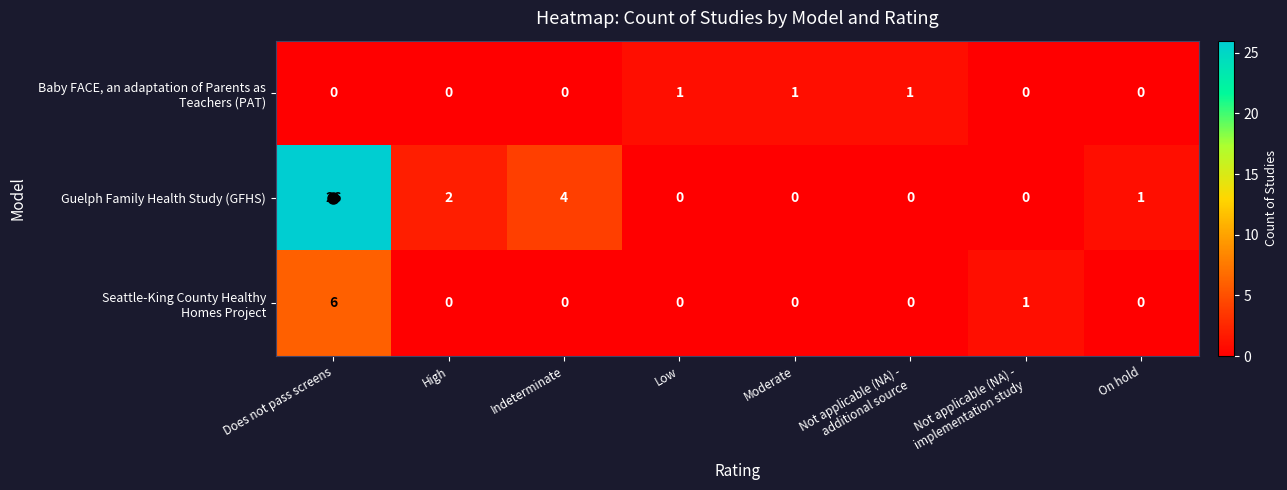

At which category is the sum across all series the highest?

Does not pass screens